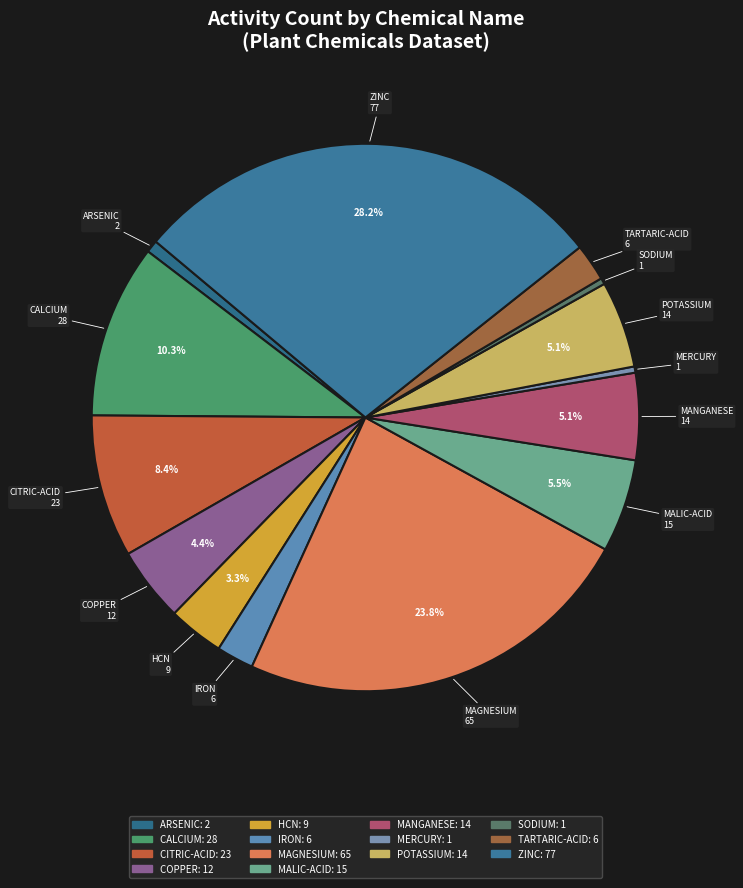

Approximately how many times larger is the value at POTASSIUM compared to TARTARIC-ACID?

2.3